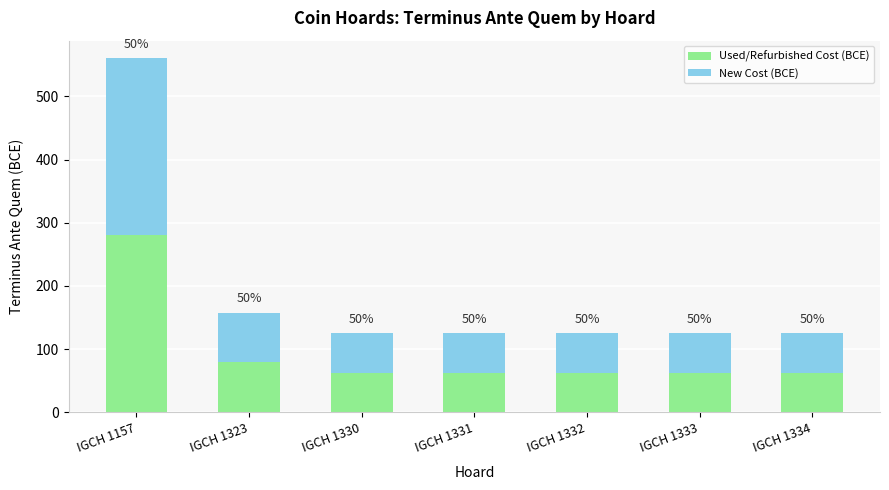

What is the sum of the Used/Refurbished Cost (BCE) values at IGCH 1330 and IGCH 1331?

125.0